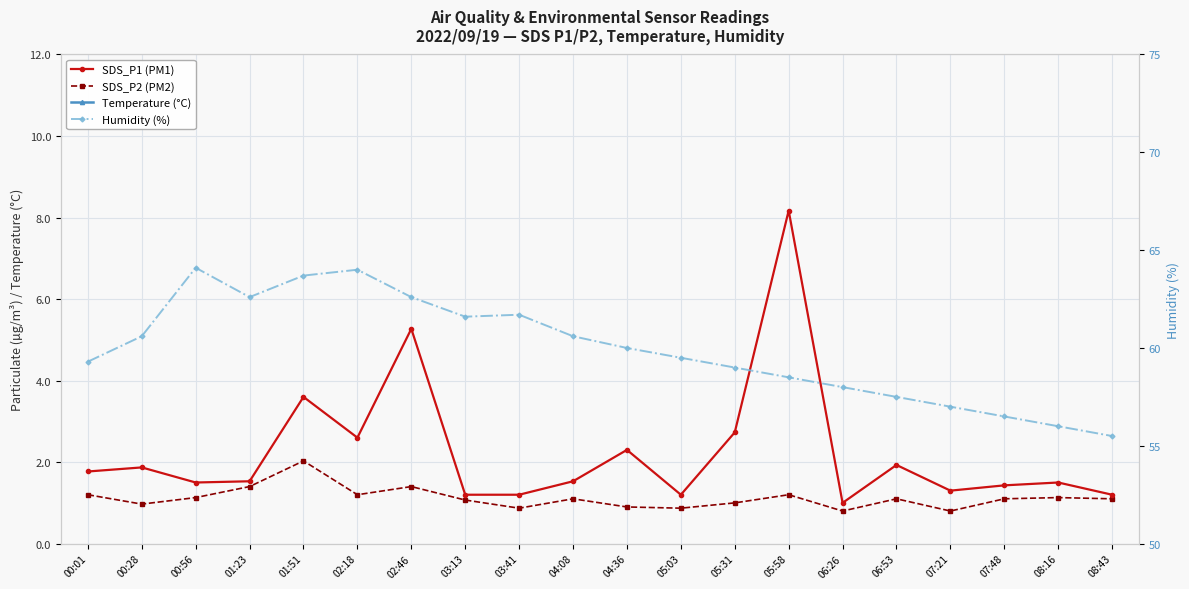

True or false: SDS_P1 (PM1) and SDS_P2 (PM2) cross at least once.

False